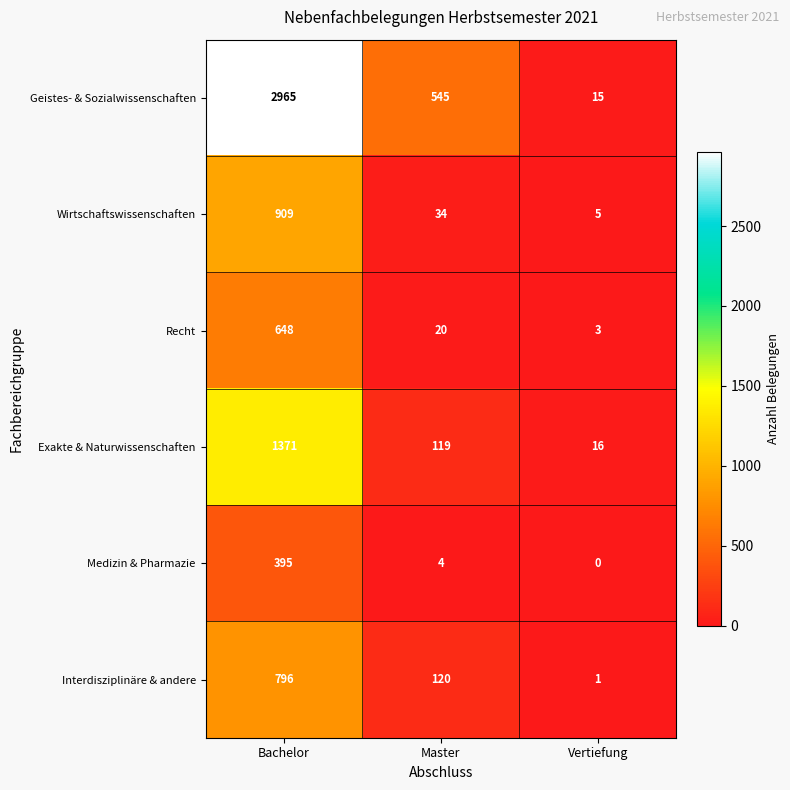

Which category has the highest value across all series?

Bachelor